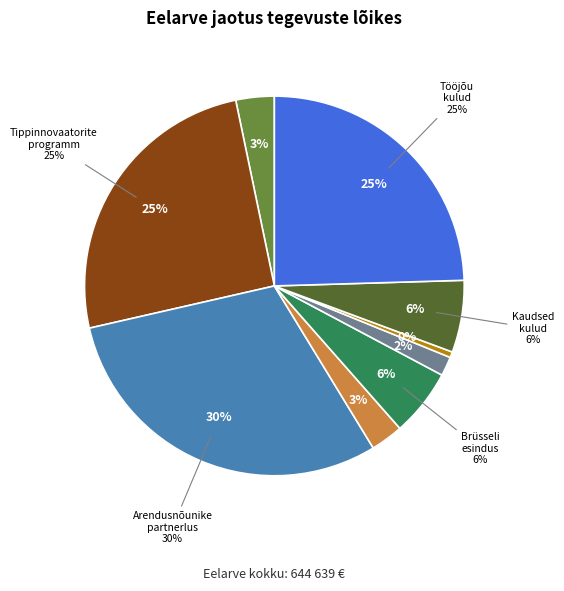

To the nearest percent, what is the average slice percentage?

11%